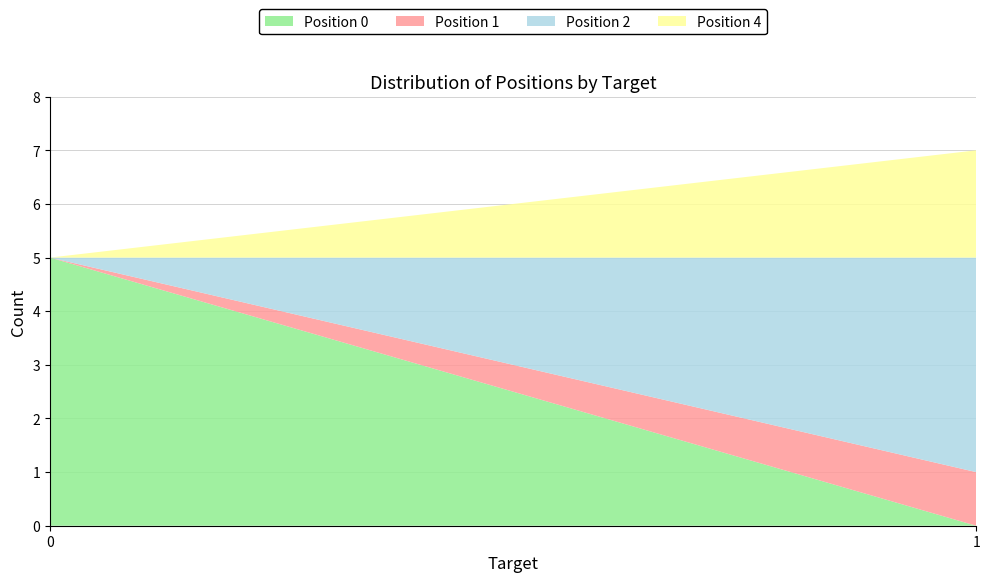

Reading right to left, transcribe the values for Position 0.

0	5